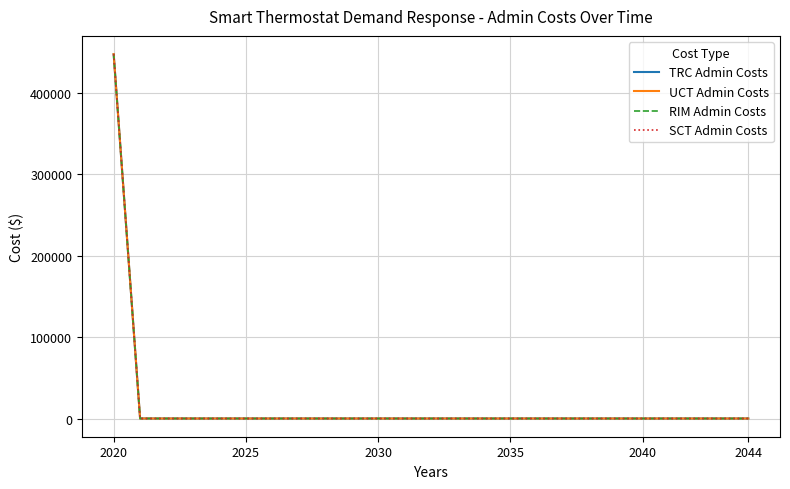

Which series has the largest total across all categories?

TRC Admin Costs